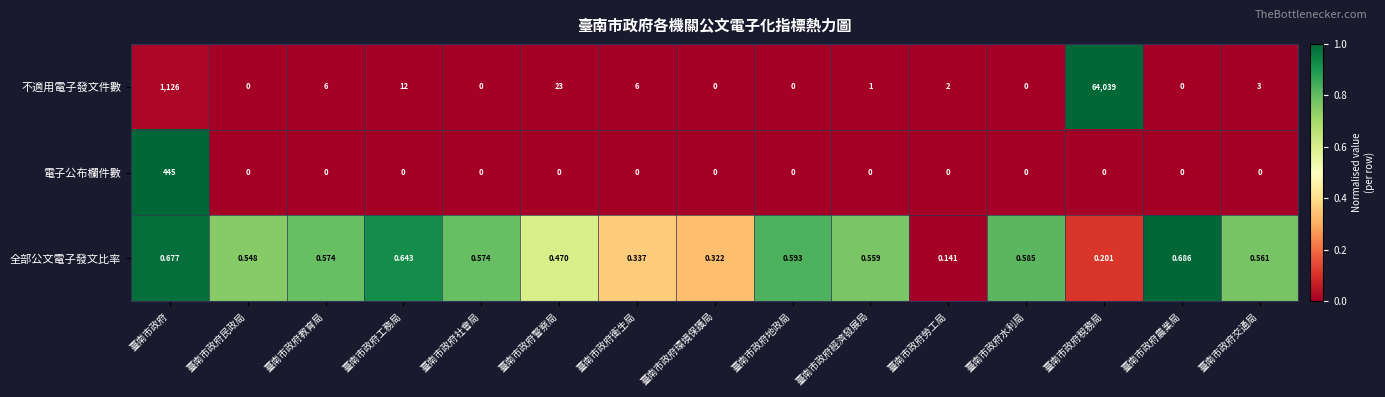

At 臺南市政府警察局, list the series in order from largest to smallest.

不適用電子發文件數, 全部公文電子發文比率, 電子公布欄件數